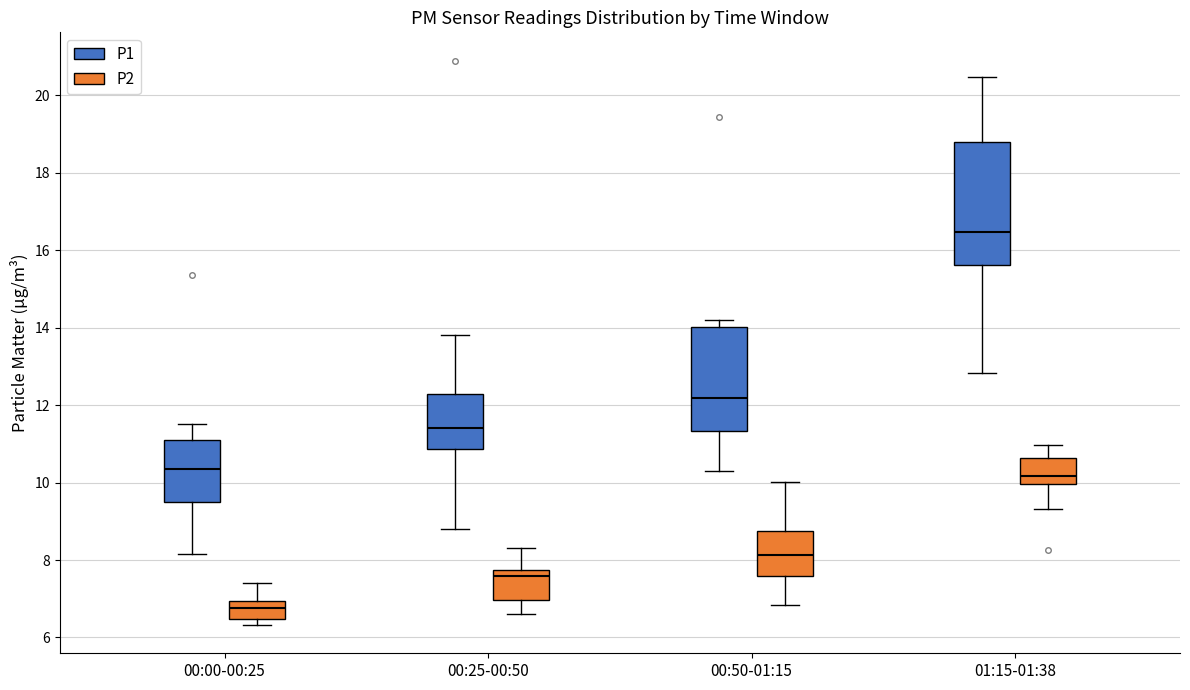

Where does the upper whisker of the box for 00:00-00:25 (P1) end on the y-axis? The values are not printed on the chart, so give them approximately, as read against the axis.

11.6